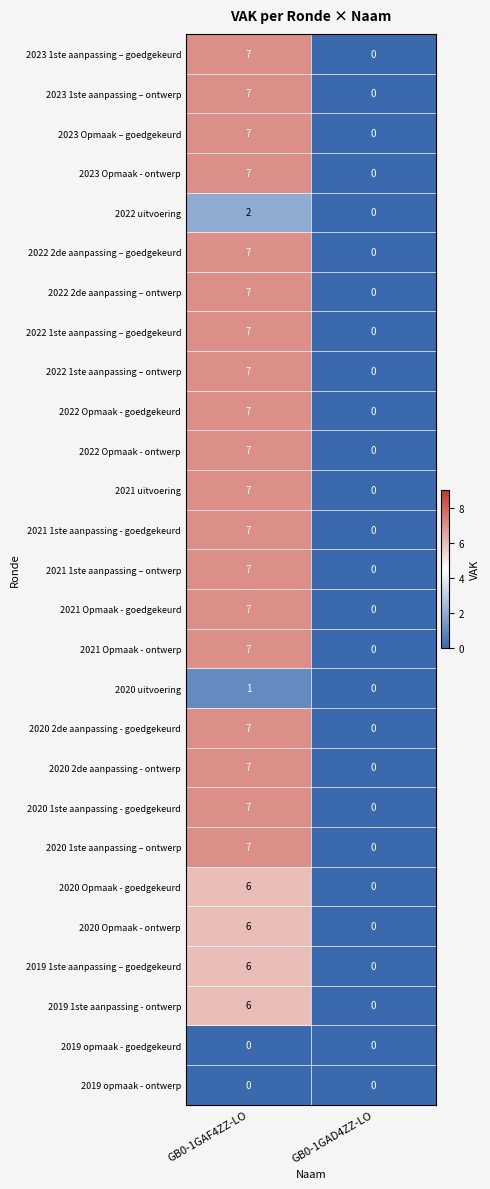

List the labels in order of 2020 1ste aanpassing – ontwerp value, largest first.

GB0-1GAF4ZZ-LO, GB0-1GAD4ZZ-LO